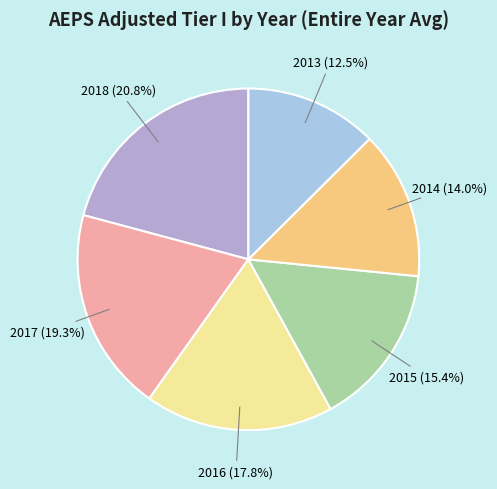

Is there any slice that represents more than half of the pie?

No